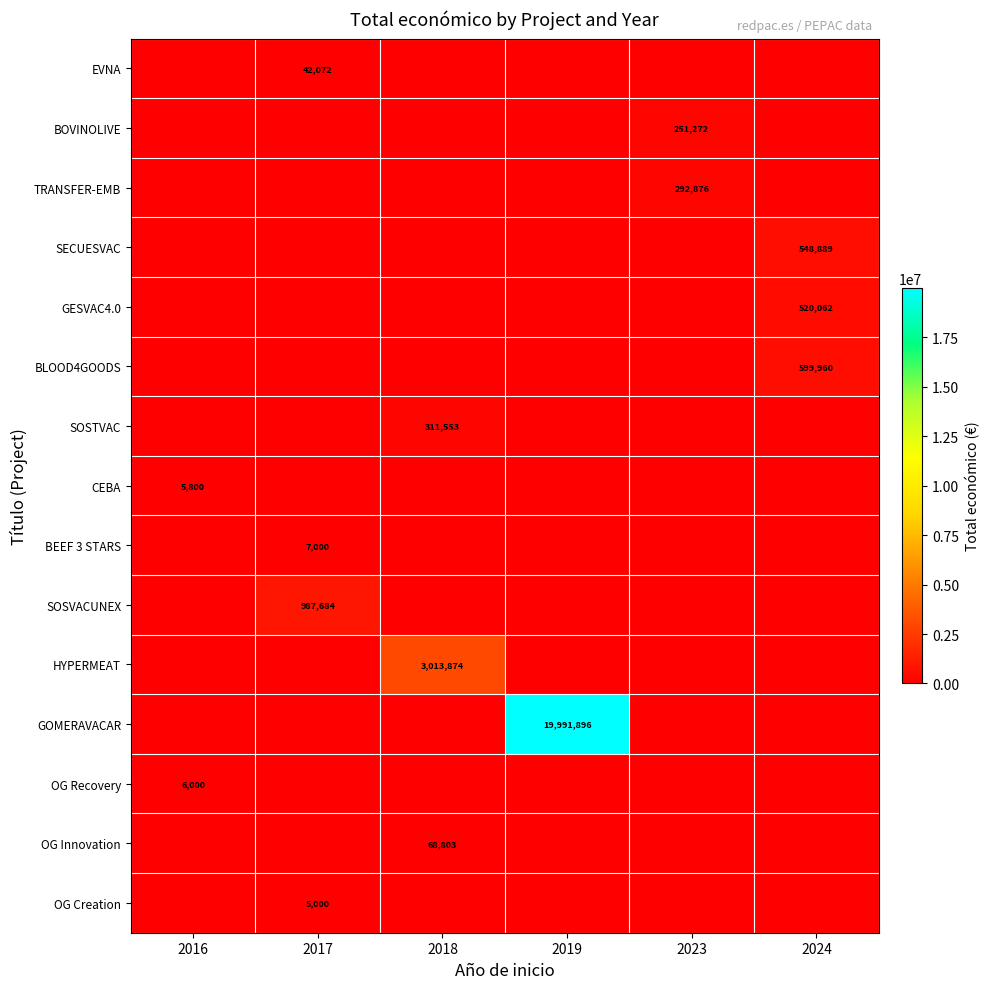

True or false: OG Recovery has a value of 0 at 2023.

True